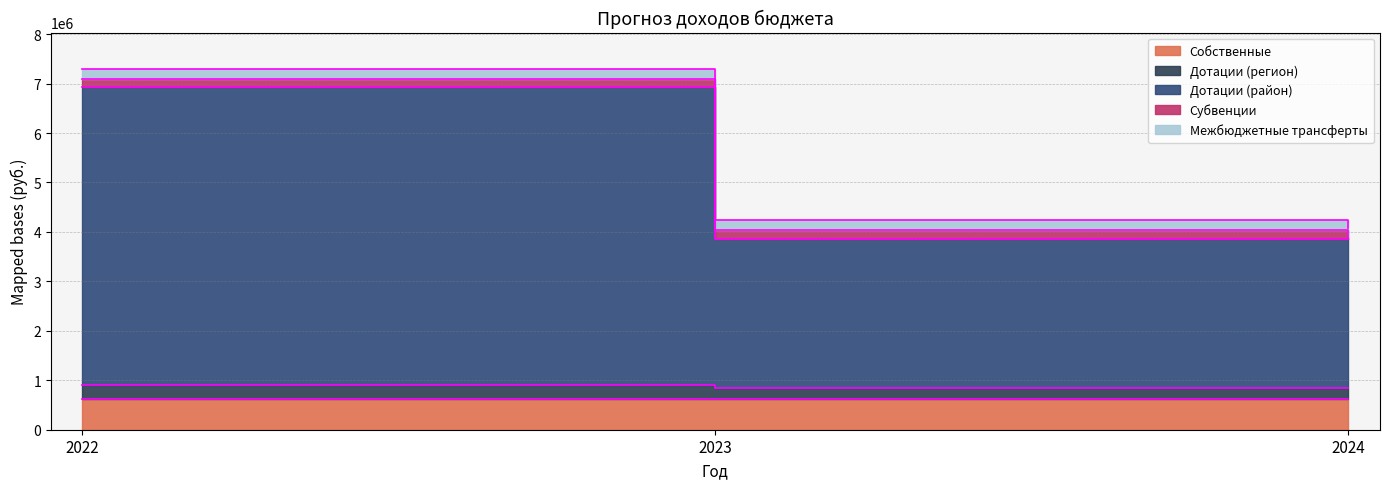

At which label does Собственные reach its peak?

2024